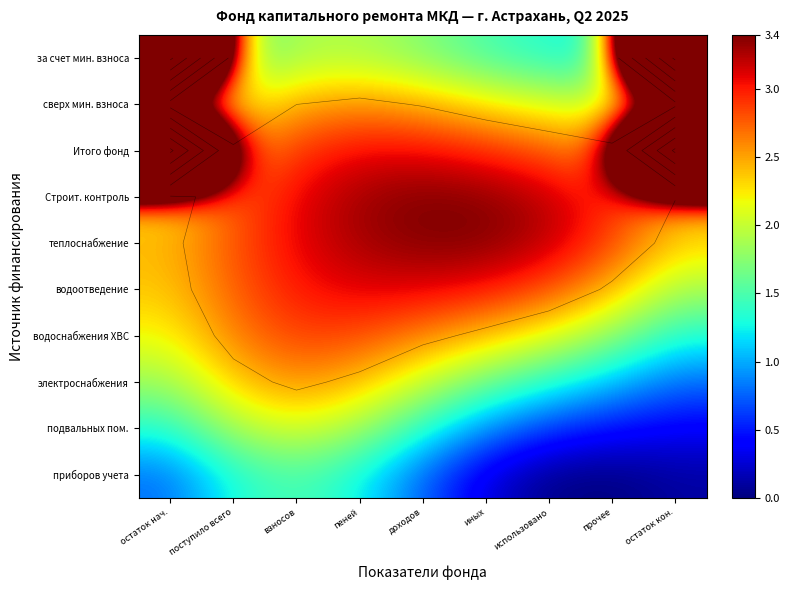

Which has a higher value, взносов or доходов?

взносов